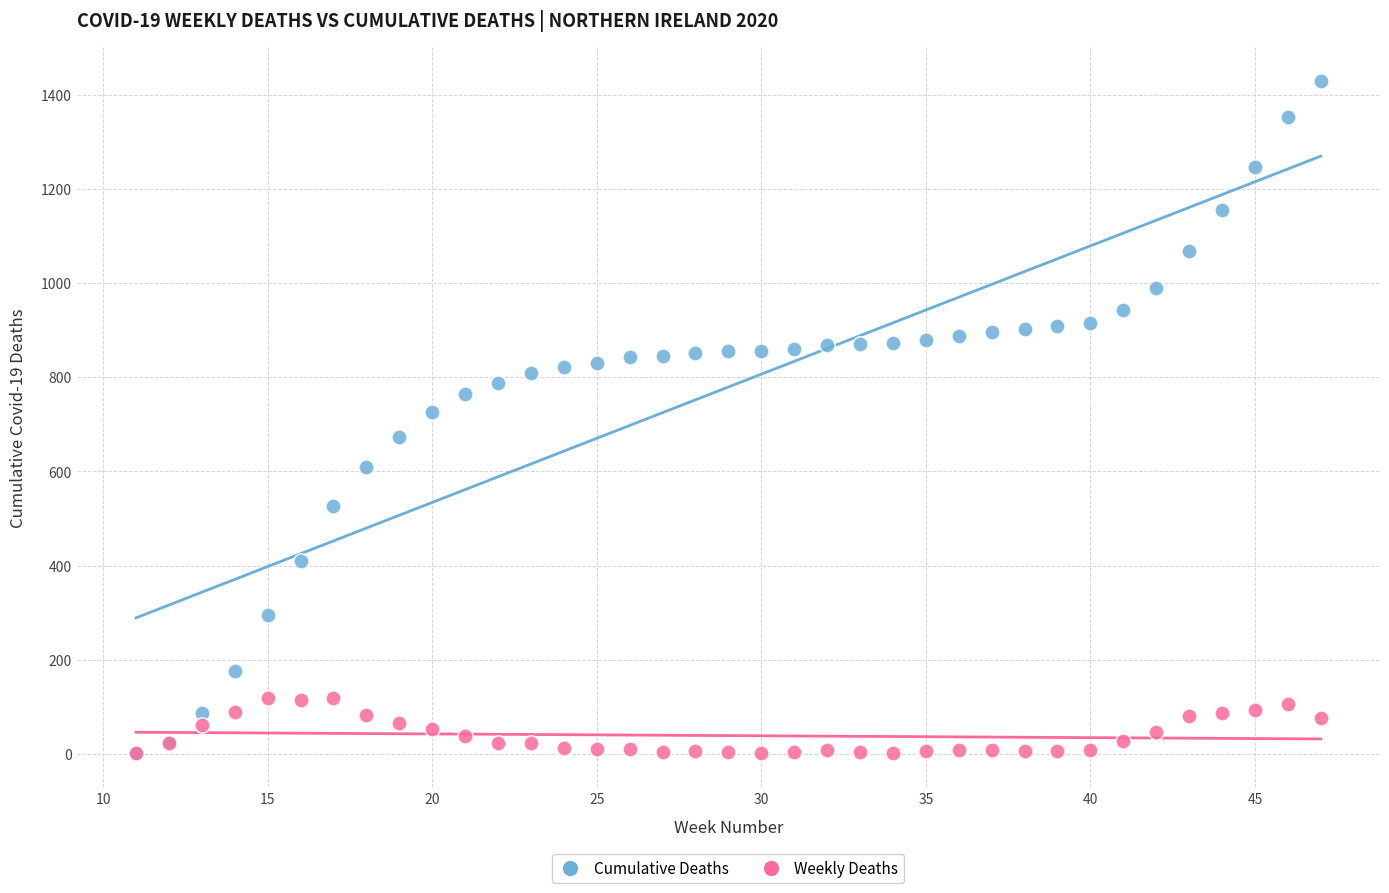

Which series has the largest Y range (max minus min)?

Cumulative Deaths